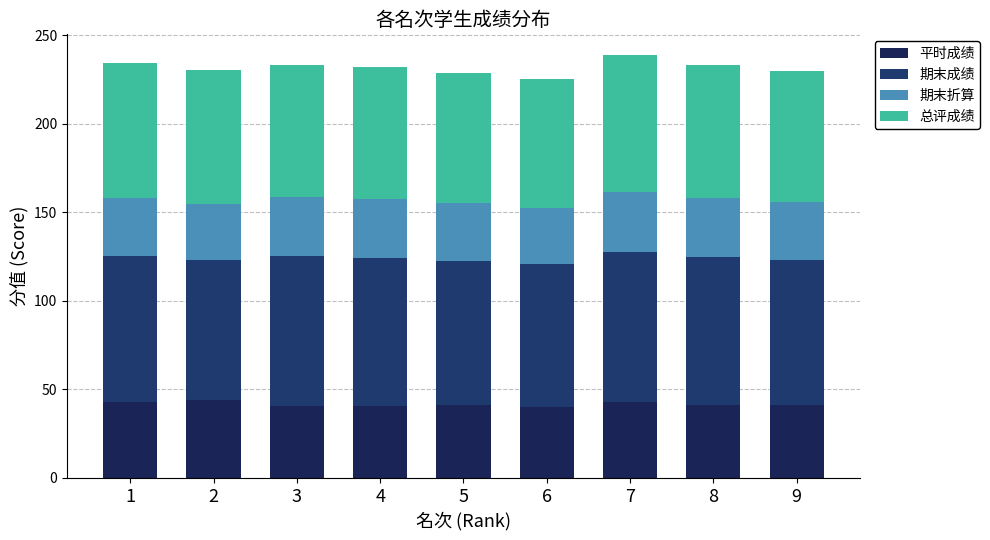

Does the chart contain any negative values?

No